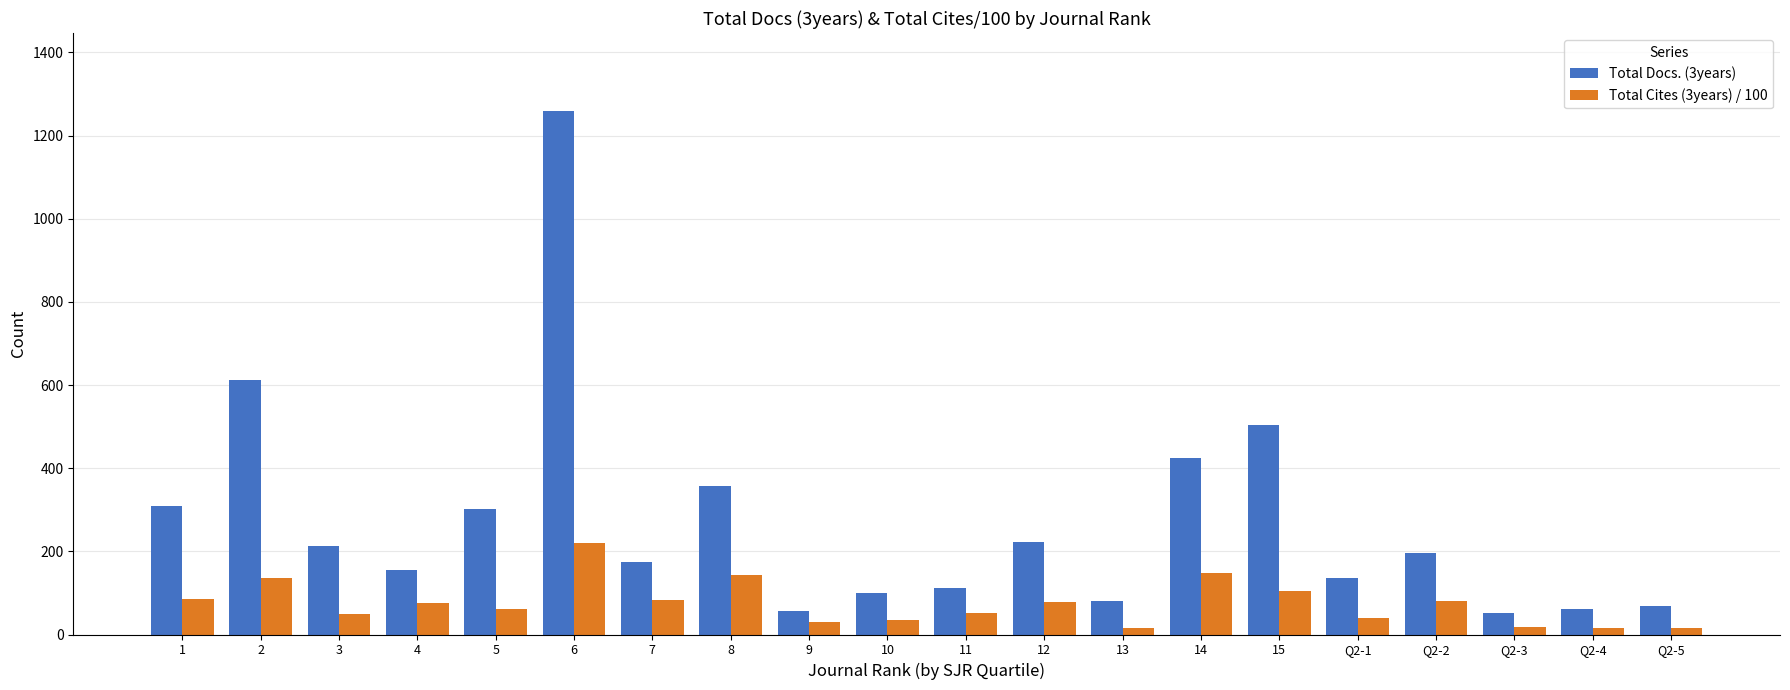

Is it true that Total Docs. (3years) equals 212 at 3?

True